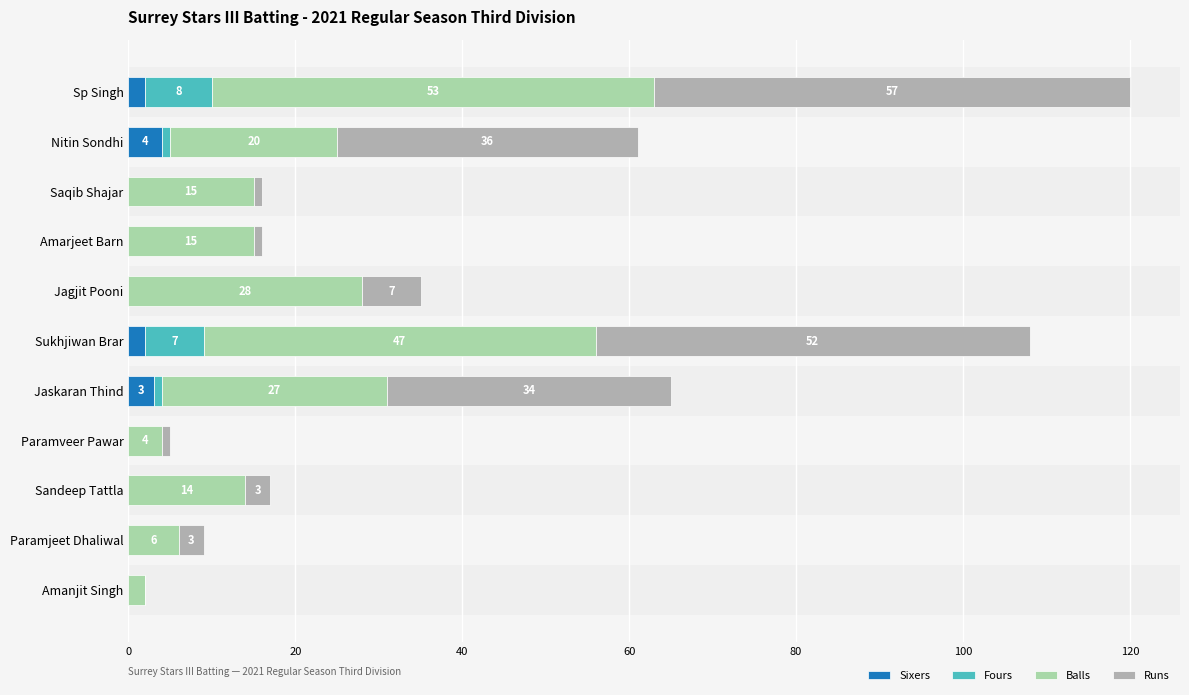

The value of Sixers at Jaskaran Thind is 3. True or false?

True